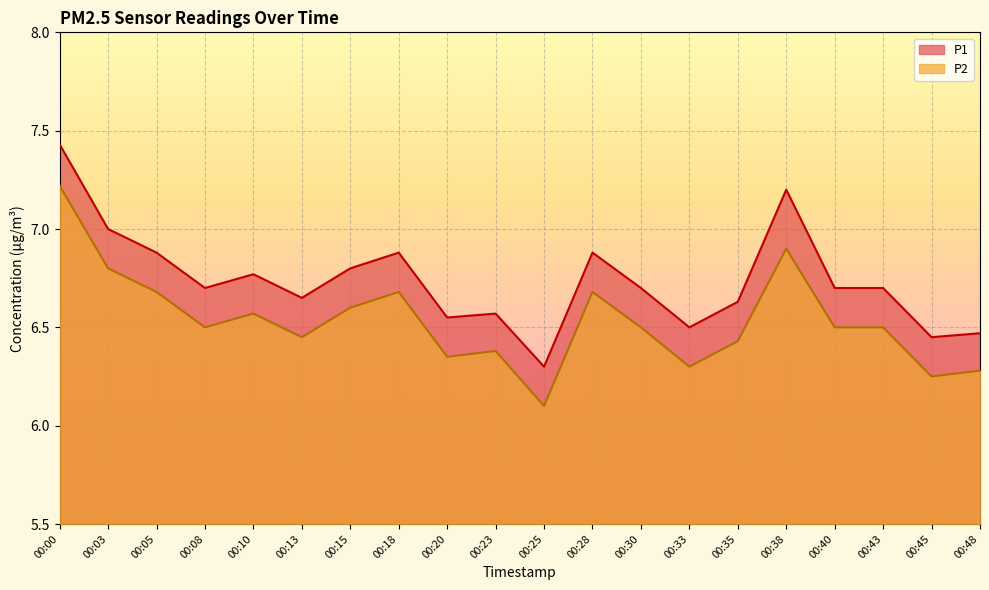

What is the smallest value displayed?

6.1